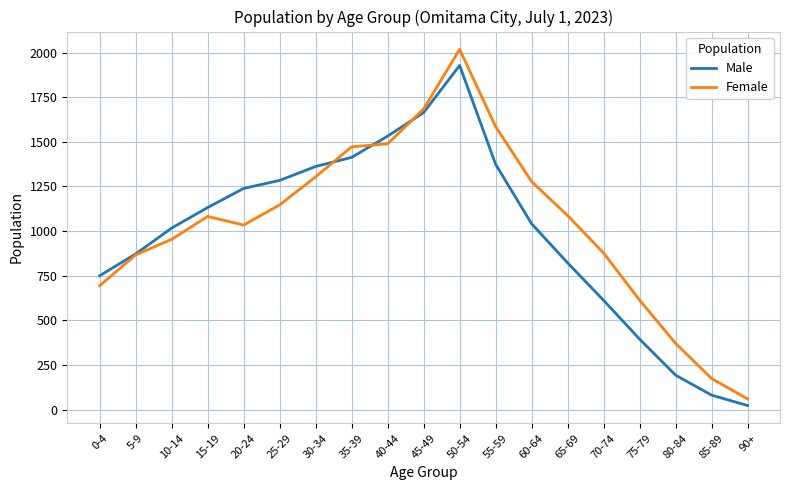

What is the difference between the Female values at 0-4 and 10-14?

260